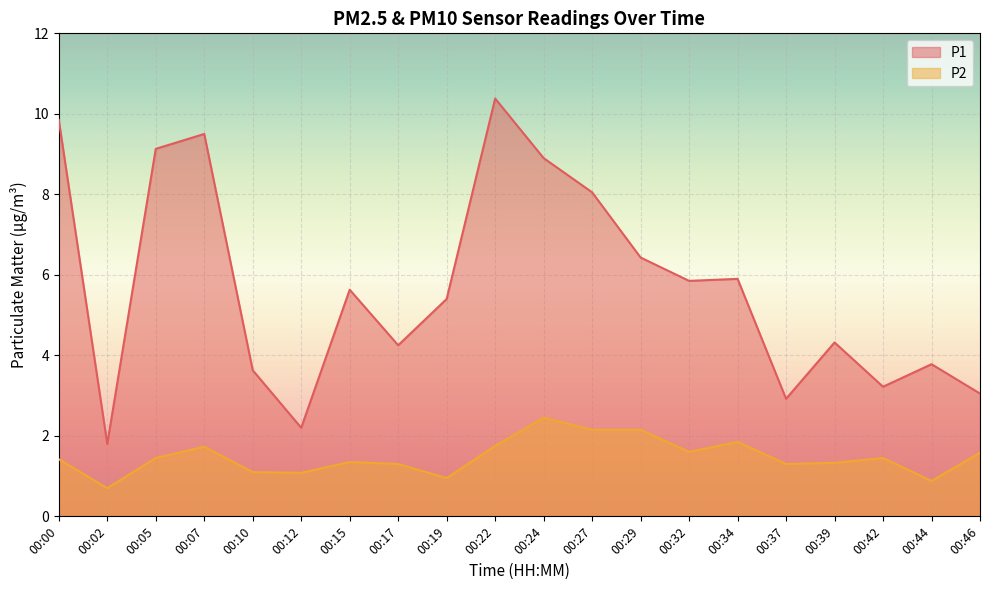

Rank the series by their maximum value, from lowest to highest.

P2, P1